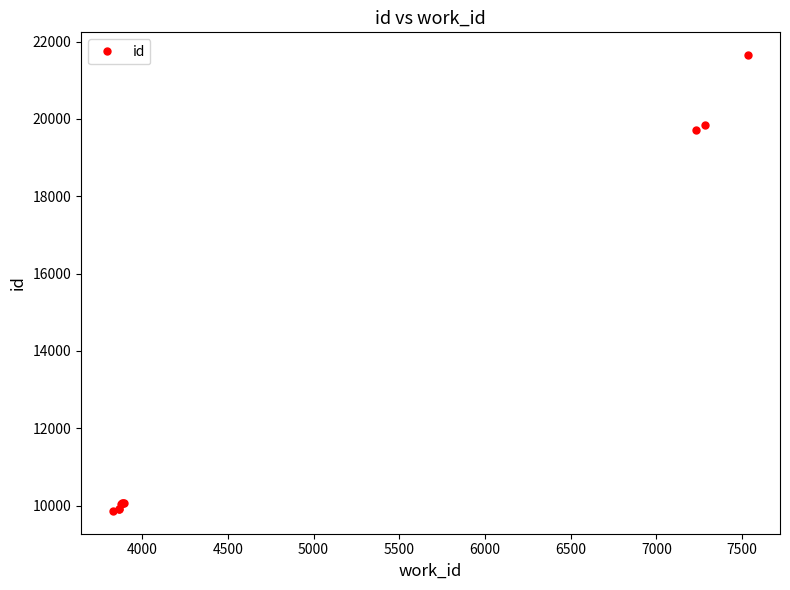

What is the average value?

13114